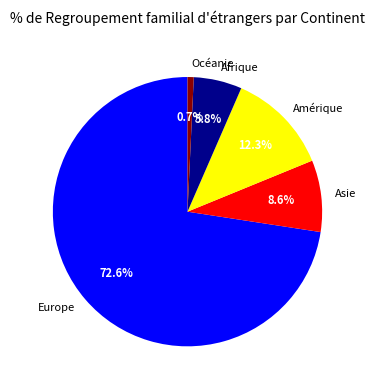

Approximately how many times larger is the value at Asie compared to Afrique?

1.5